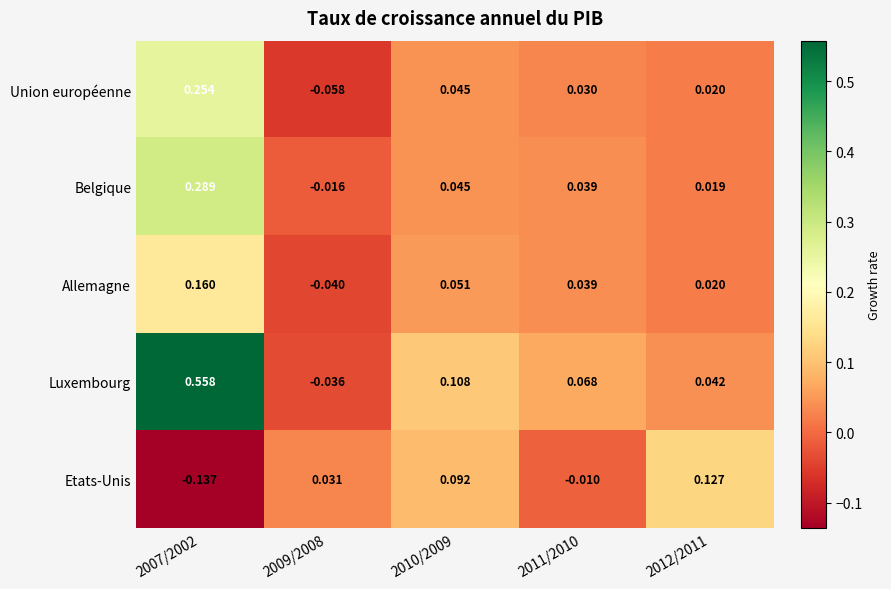

How many values in the Union européenne series are below 0?

1